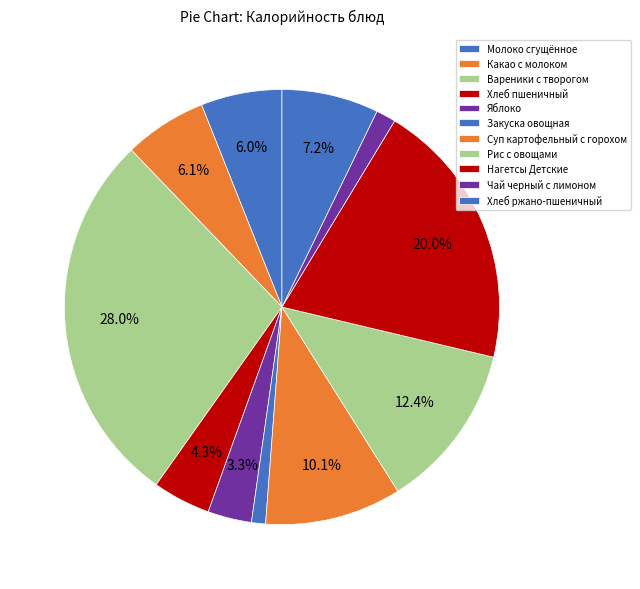

To the nearest percent, what is the combined percentage of Яблоко and Суп картофельный с горохом?

13%